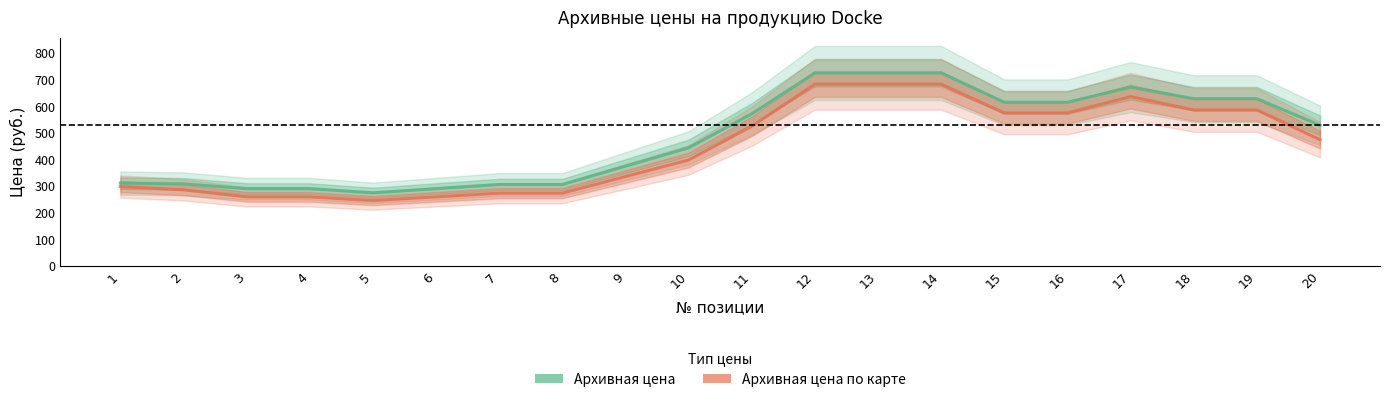

What value does the Архивная цена по карте series have at 17?

637.0